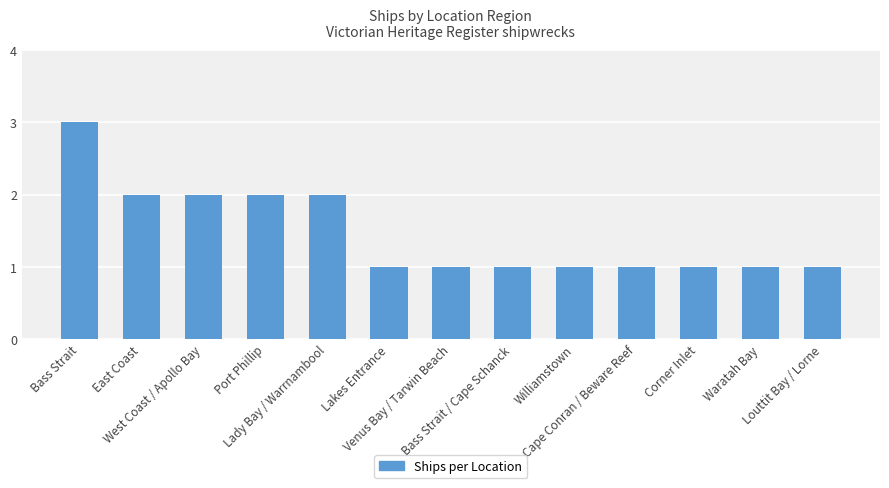

Are the bars grouped side by side (vs. stacked)?

No